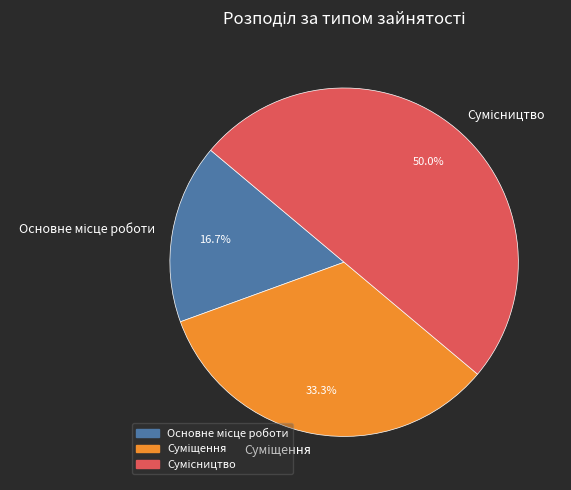

To the nearest percent, what is the average slice percentage?

33%